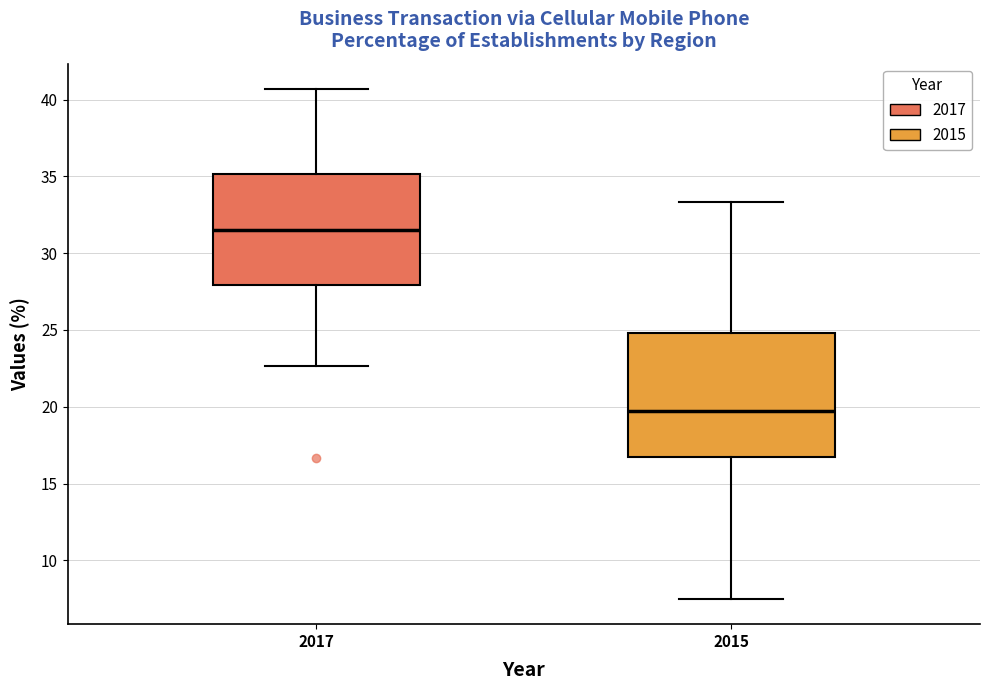

Where does the upper whisker of the box at x = 2017 end on the y-axis? The values are not printed on the chart, so give them approximately, as read against the axis.

40.5